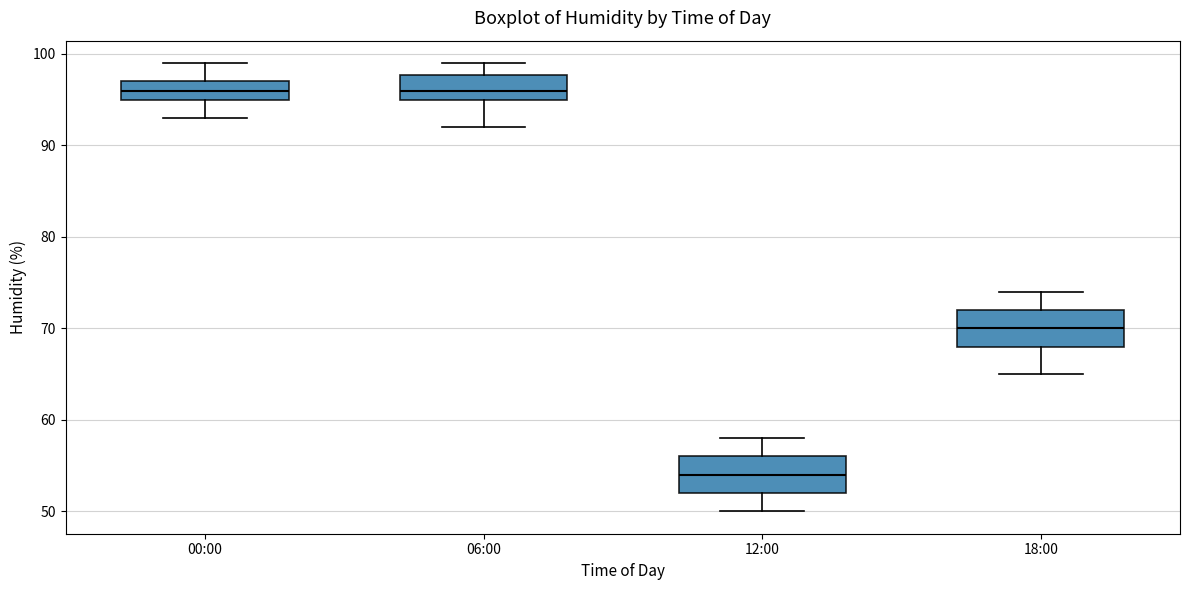

Reading left to right, transcribe this box plot: for each box, give where its median line is, the range the box spans, and where its two whiskers end, as read against the y-axis. The values are not printed on the chart, so give them approximately, as read against the axis.

00:00: median 96, box 95 to 97, whiskers 93 to 99
06:00: median 96, box 95 to 98, whiskers 92 to 99
12:00: median 54, box 52 to 56, whiskers 50 to 58
18:00: median 70, box 68 to 72, whiskers 65 to 74